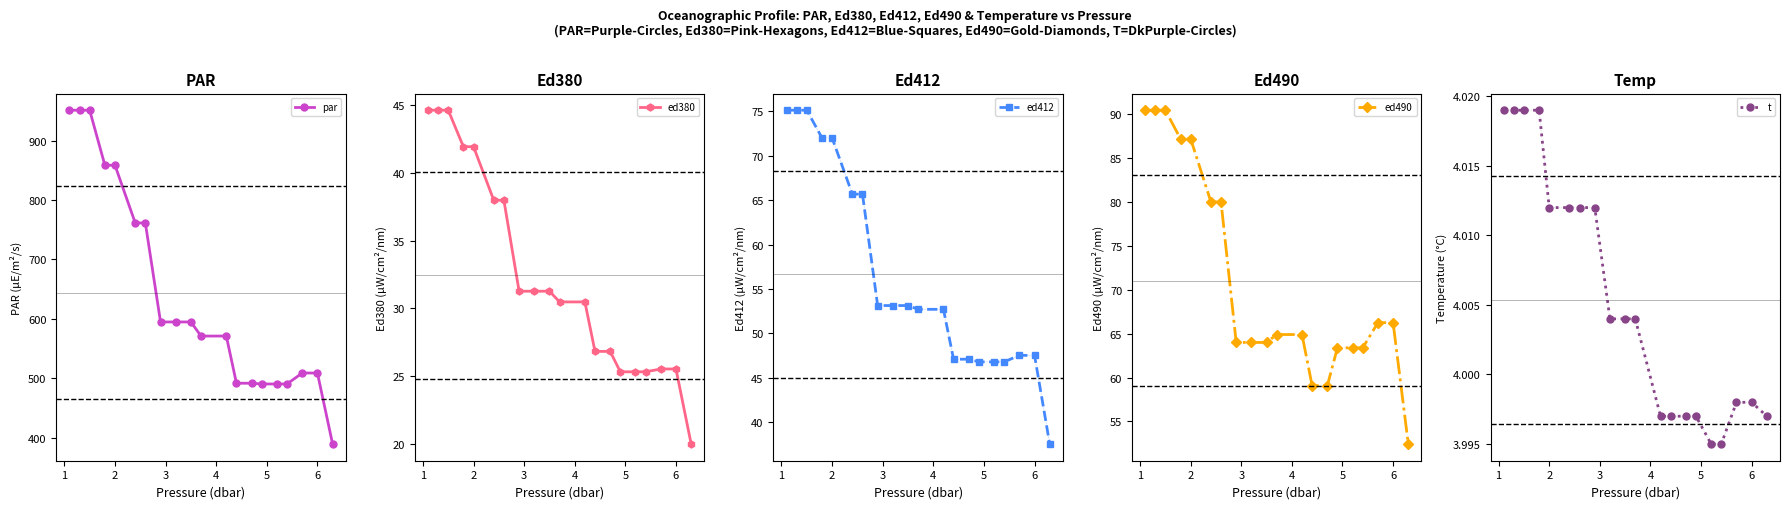

The value of par at 6 is 845.8. True or false?

False